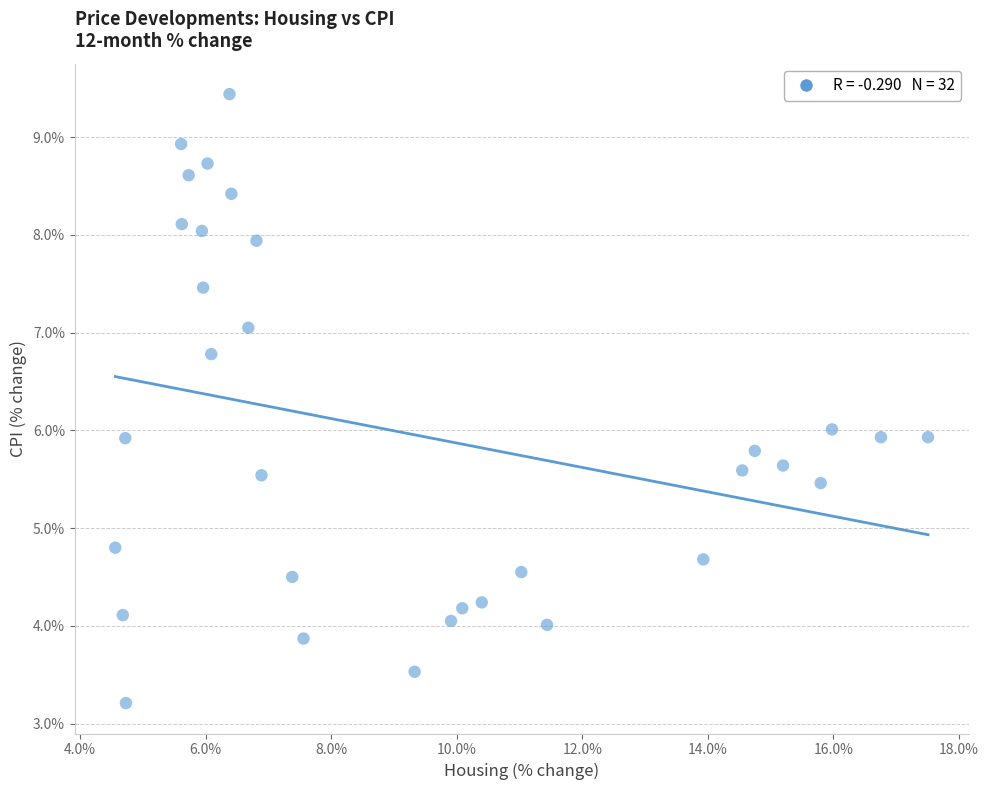

What is the range of X values (max minus min)?

13.0